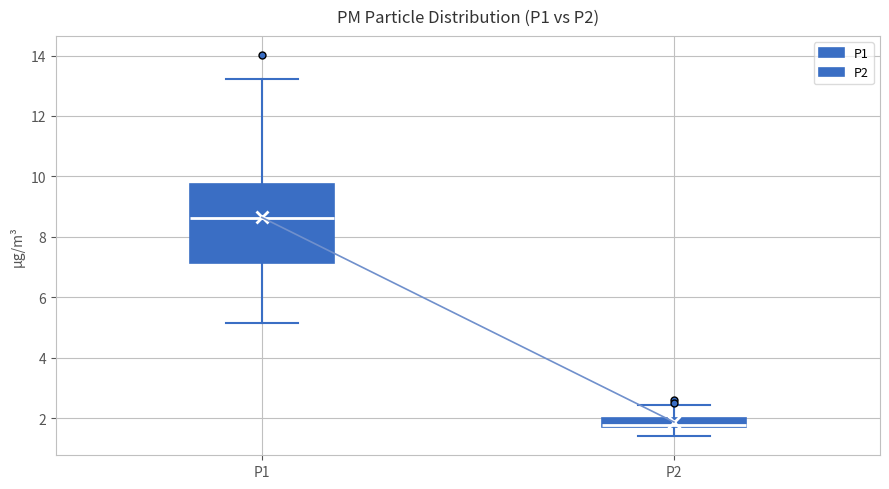

Where does the upper whisker of the box for P1 end on the y-axis? The values are not printed on the chart, so give them approximately, as read against the axis.

13.2